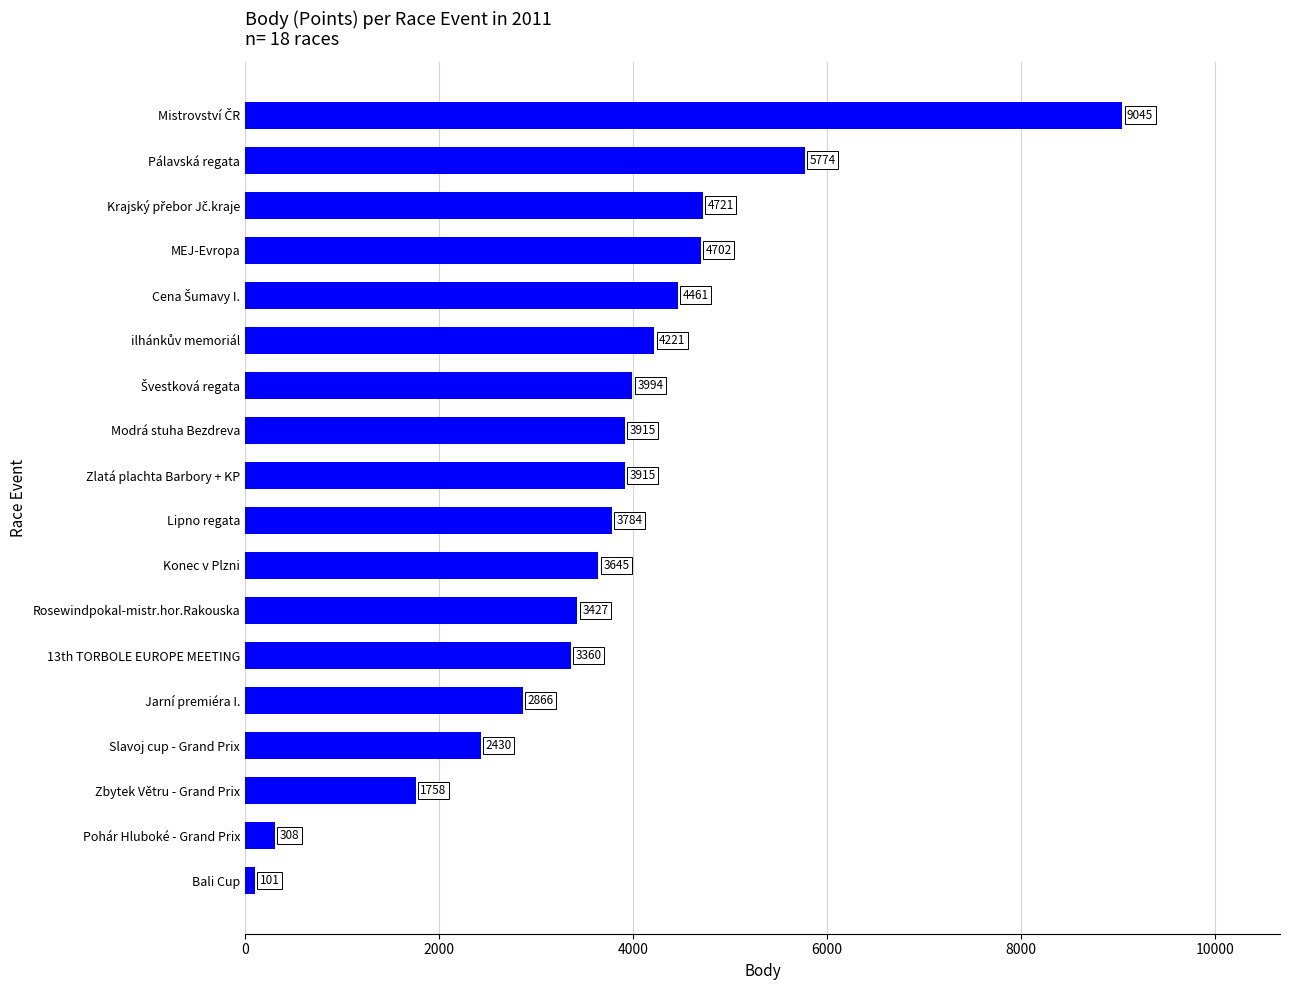

Is it true that the value at Zbytek Větru - Grand Prix is 1758?

True